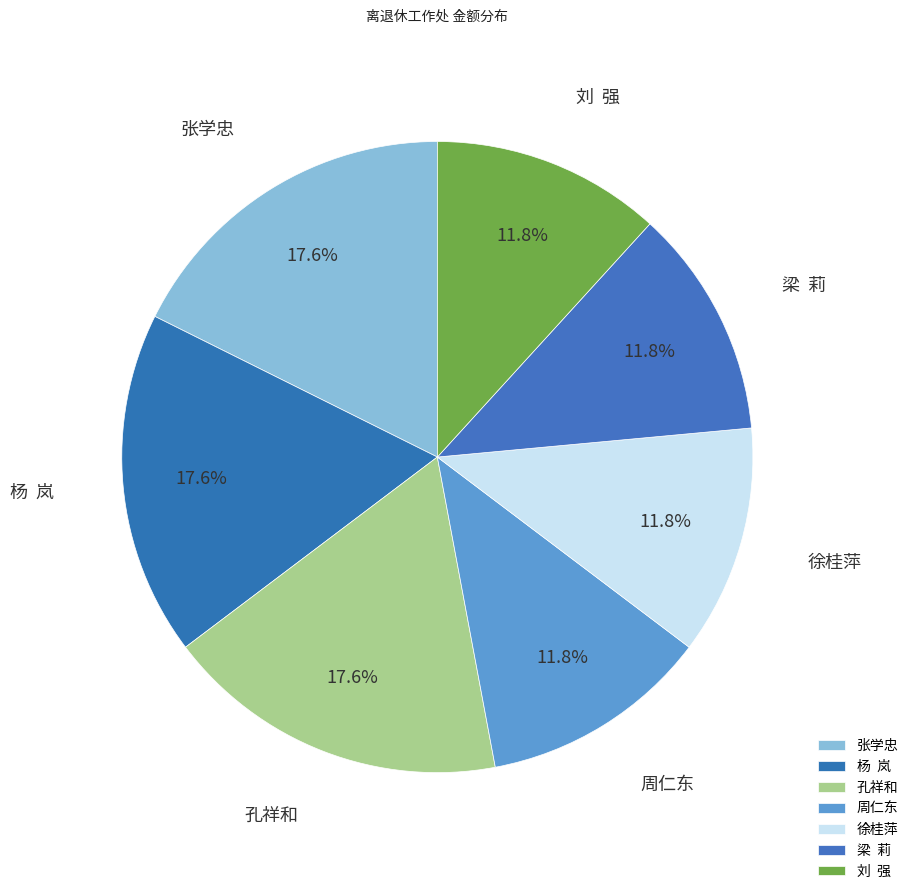

What portion of the pie excludes 刘 强?

88.2%